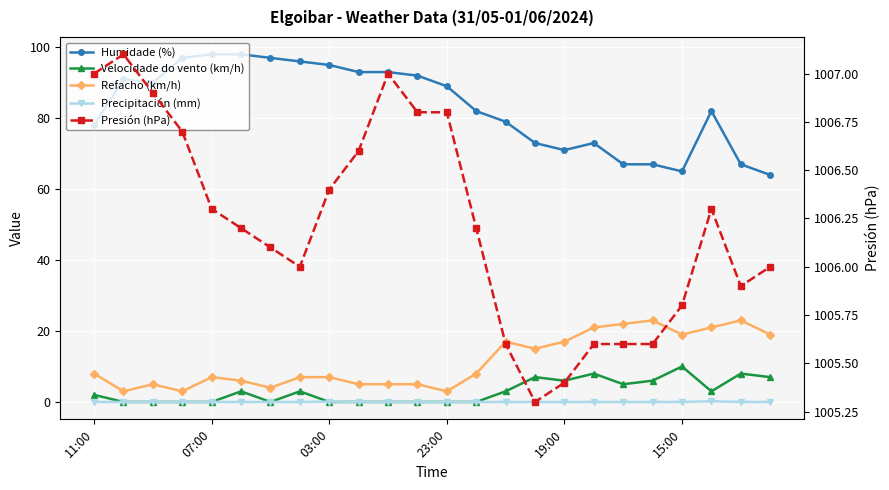

At which label does Precipitación (mm) reach its minimum?

11:00